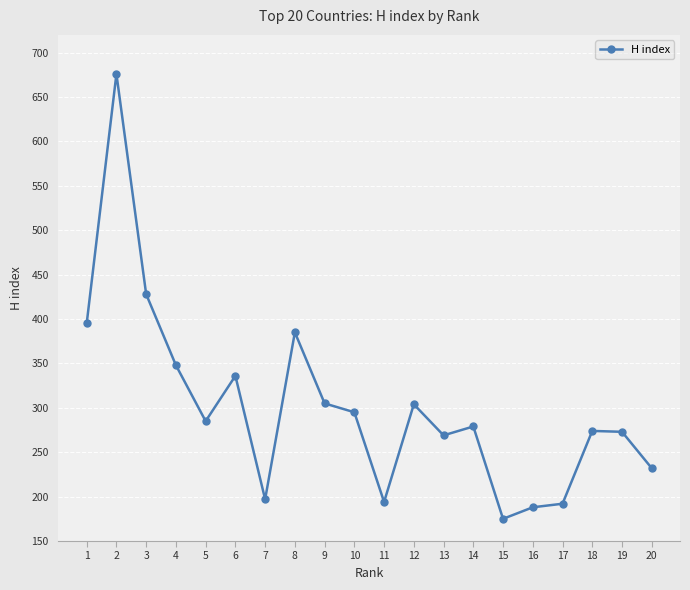

Which label corresponds to the smallest value in the chart?

15